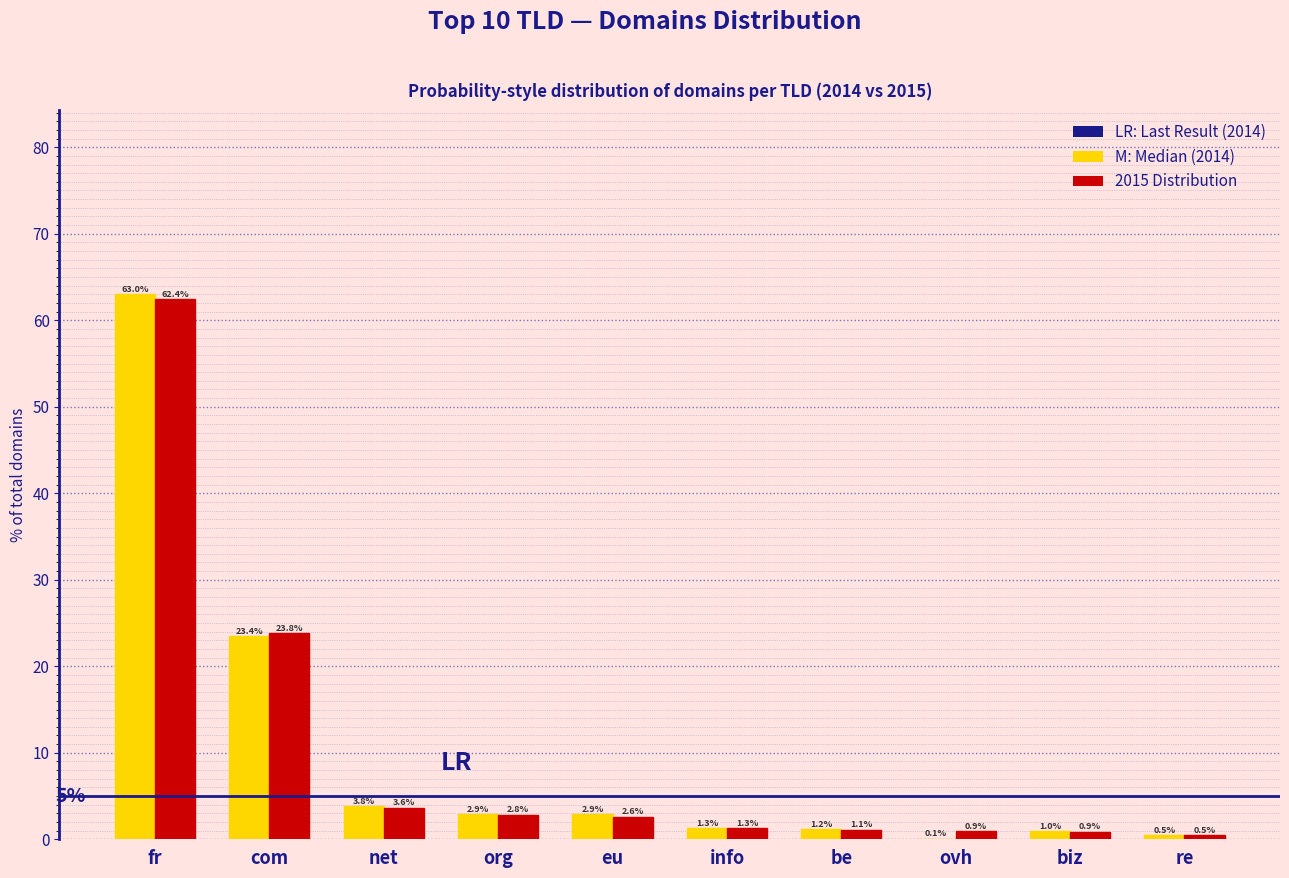

What is the maximum value shown in the chart?

63.0